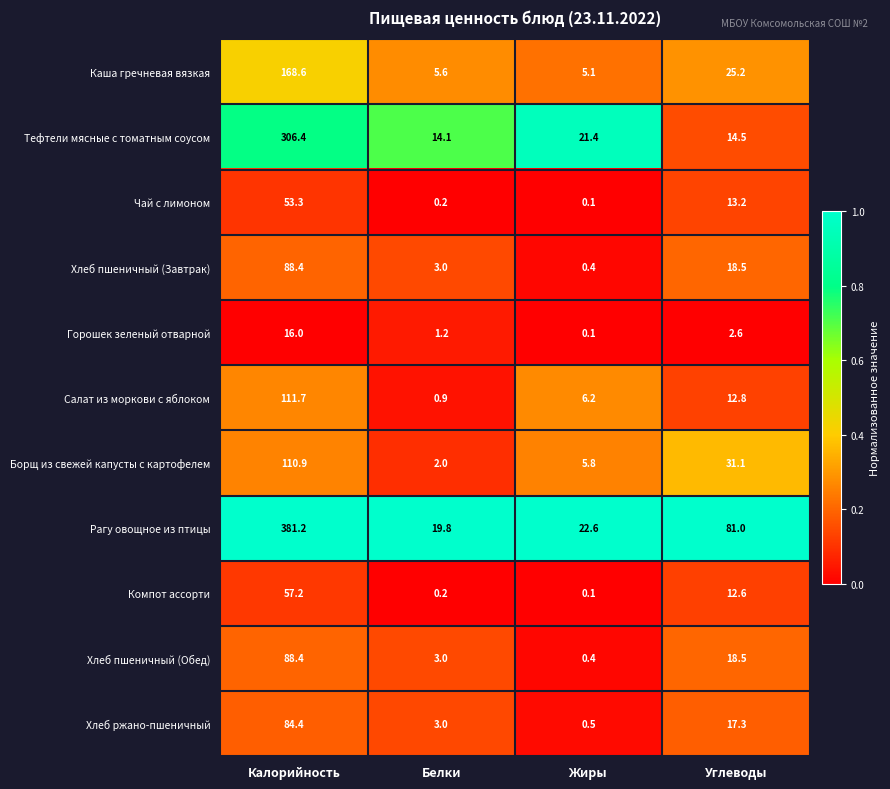

What is the average value of the Чай с лимоном series?

16.7